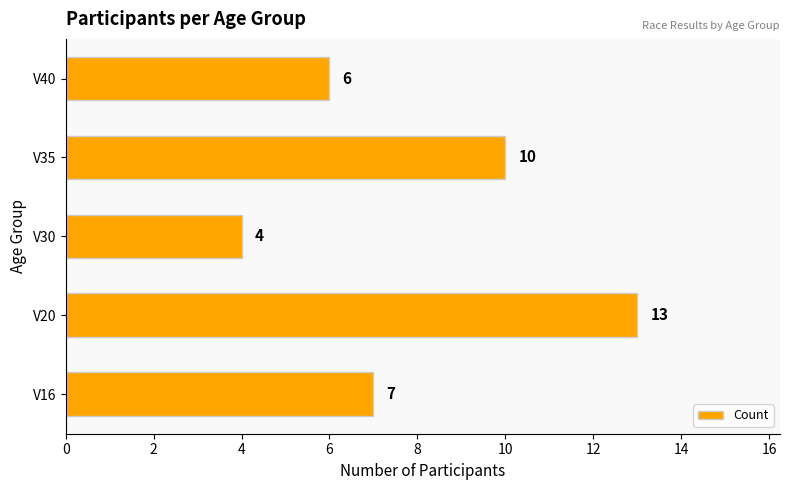

Which category has the lowest value across all series?

V30